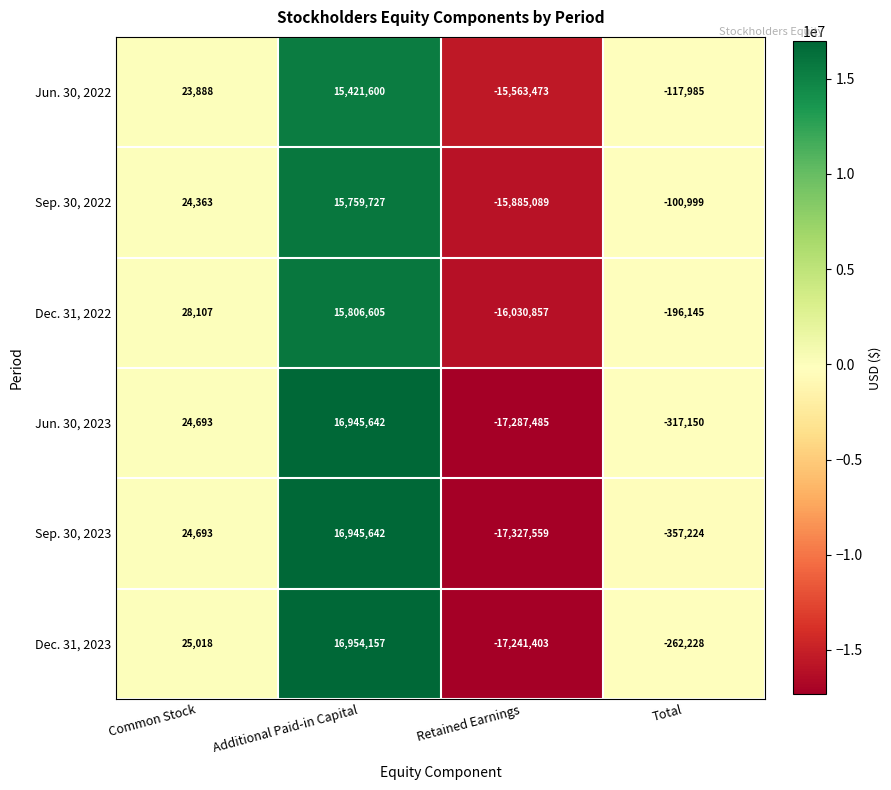

What is the greatest value displayed?

16954157